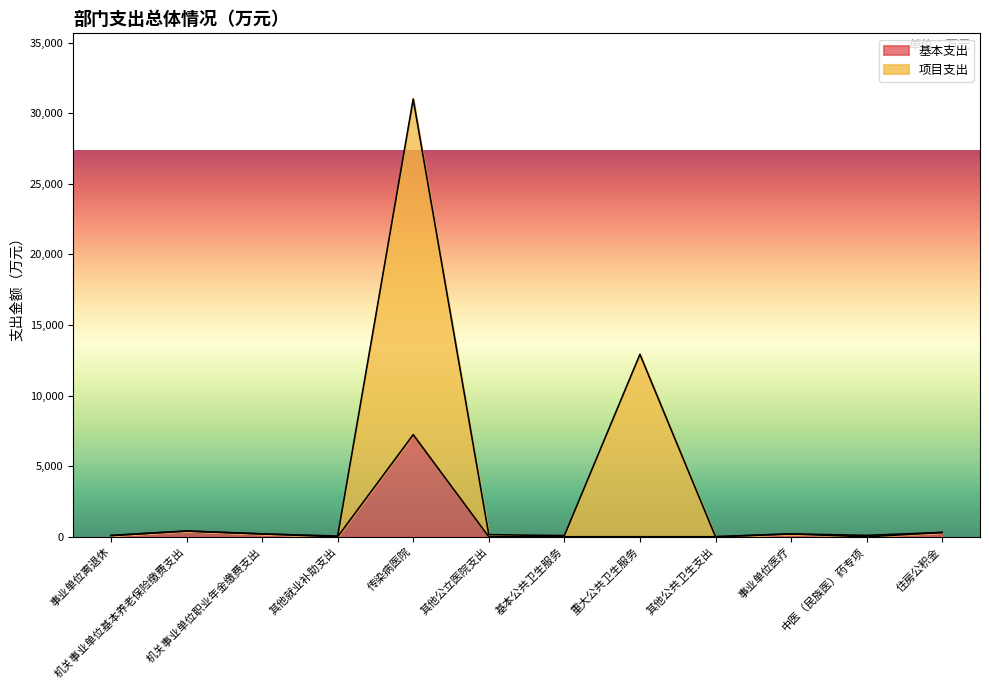

What is the total value across all series at 其他公共卫生支出?

4.3